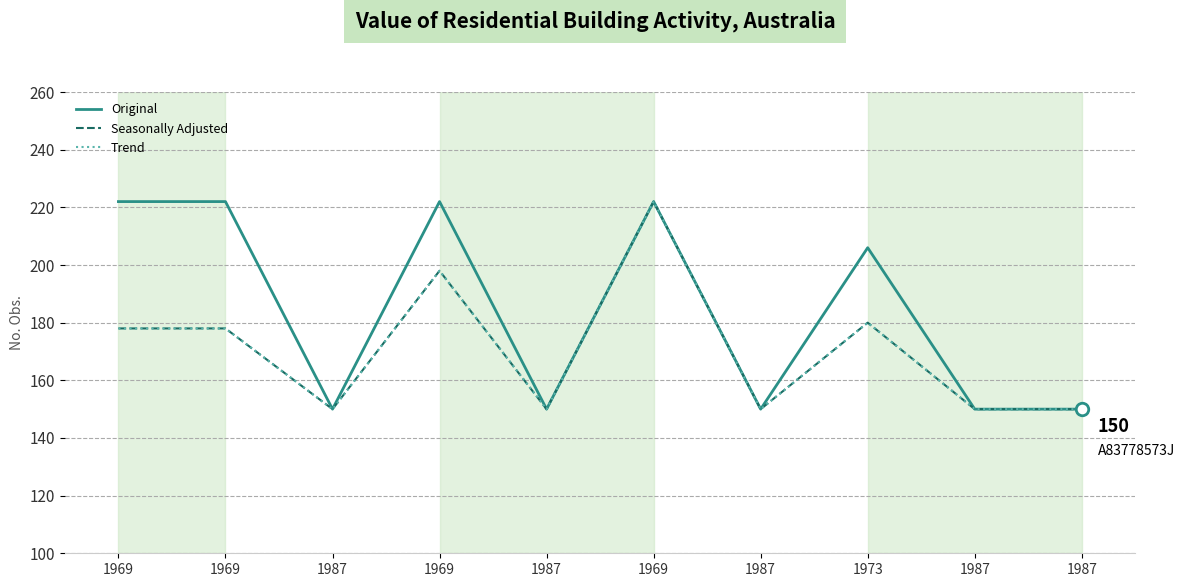

Is it true that Seasonally Adjusted equals 360 at 1969?

False